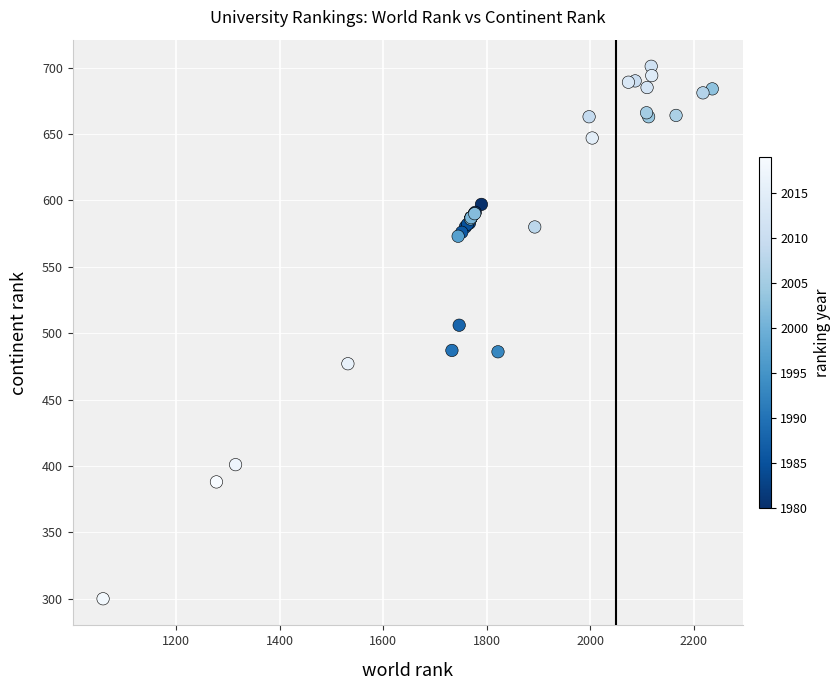

What Y value in the scatter plot is closest to 500?

506